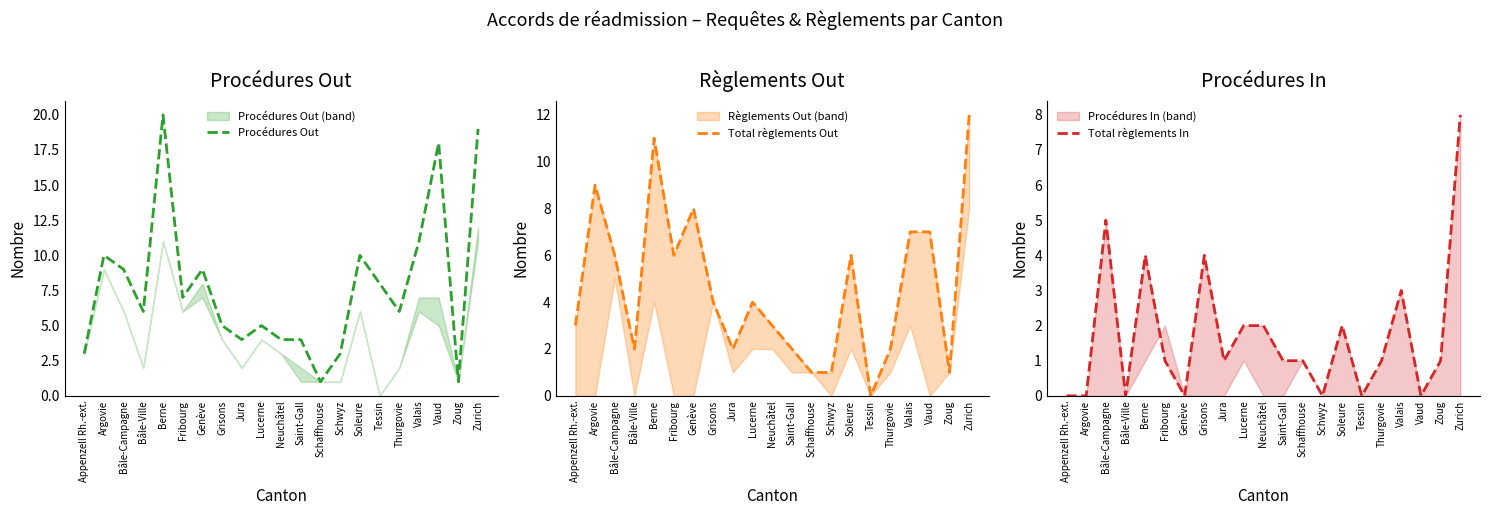

Reading left to right, what are all the values shown in this chart?

Procédures Out: Appenzell Rh.-ext.=3	Argovie=10	Bâle-Campagne=9	Bâle-Ville=6	Berne=20	Fribourg=7	Genève=9	Grisons=5	Jura=4	Lucerne=5	Neuchâtel=4	Saint-Gall=4	Schaffhouse=1	Schwyz=3	Soleure=10	Tessin=8	Thurgovie=6	Valais=11	Vaud=18	Zoug=1	Zurich=19
Total règlements Out: Appenzell Rh.-ext.=3	Argovie=9	Bâle-Campagne=6	Bâle-Ville=2	Berne=11	Fribourg=6	Genève=8	Grisons=4	Jura=2	Lucerne=4	Neuchâtel=3	Saint-Gall=2	Schaffhouse=1	Schwyz=1	Soleure=6	Tessin=0	Thurgovie=2	Valais=7	Vaud=7	Zoug=1	Zurich=12
Total règlements In: Appenzell Rh.-ext.=0	Argovie=0	Bâle-Campagne=5	Bâle-Ville=0	Berne=4	Fribourg=1	Genève=0	Grisons=4	Jura=1	Lucerne=2	Neuchâtel=2	Saint-Gall=1	Schaffhouse=1	Schwyz=0	Soleure=2	Tessin=0	Thurgovie=1	Valais=3	Vaud=0	Zoug=1	Zurich=8